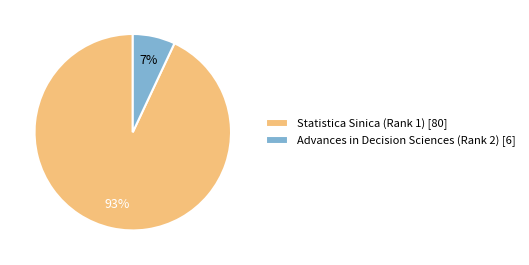

To the nearest percent, what is the combined percentage of Statistica Sinica (Rank 1) and Advances in Decision Sciences (Rank 2)?

100%